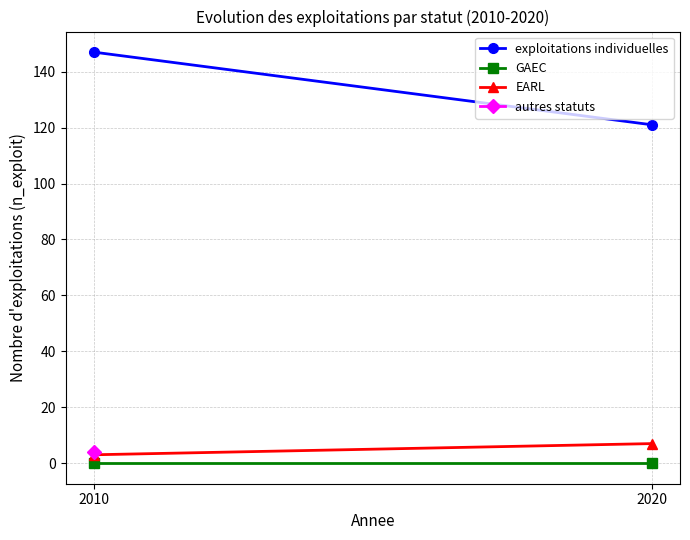

The value of EARL at 2010 is 3. True or false?

True